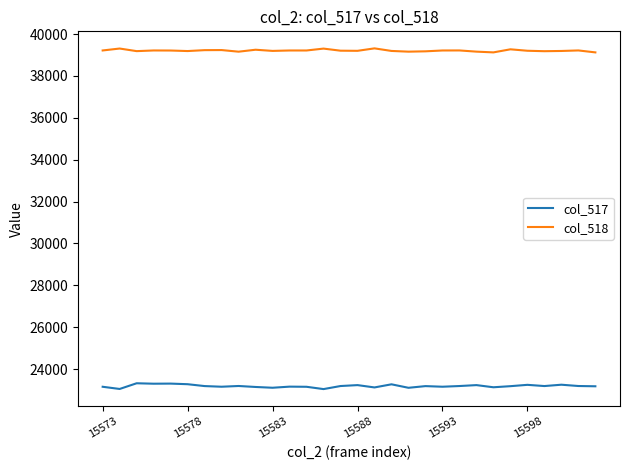

True or false: col_518 and col_517 intersect in this chart.

False